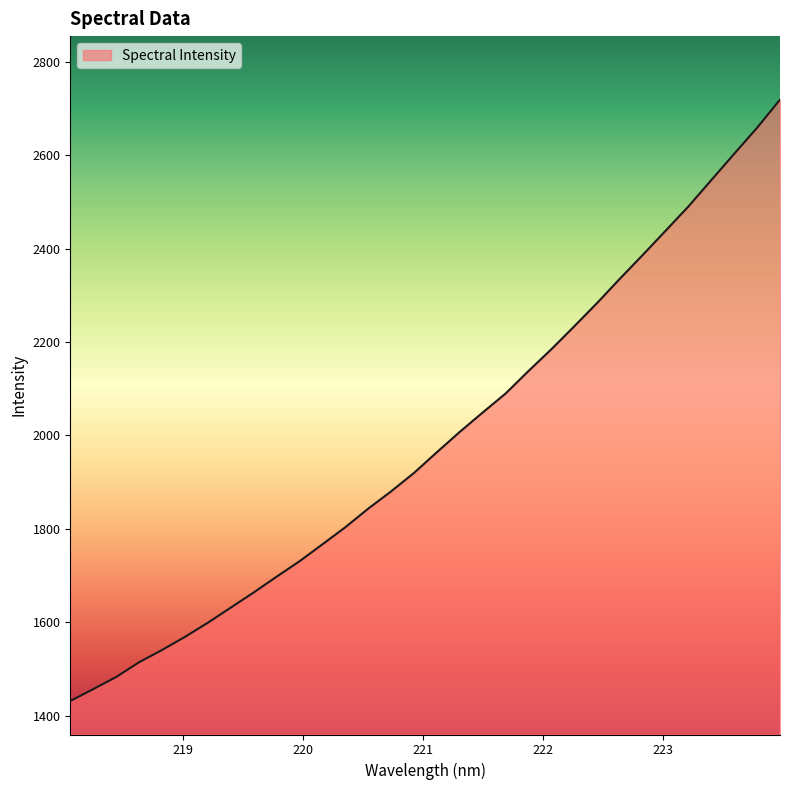

What is the minimum value shown in the chart?

1431.9